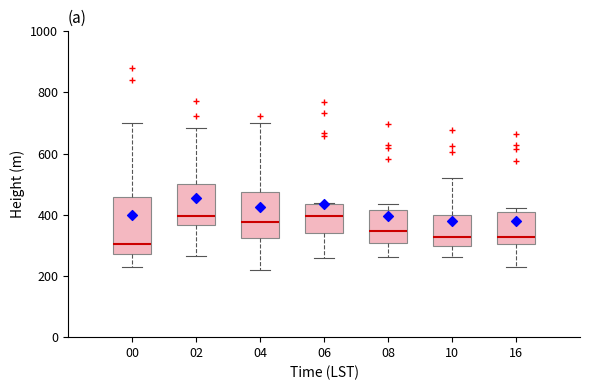

Reading left to right, transcribe this box plot: for each box, give where its median line is, the range the box spans, and where its two whiskers end, as read against the y-axis. The values are not printed on the chart, so give them approximately, as read against the axis.

00: median 300, box 280 to 460, whiskers 240 to 700
02: median 400, box 360 to 500, whiskers 260 to 680
04: median 380, box 320 to 480, whiskers 220 to 700
06: median 400, box 340 to 440, whiskers 260 to 440
08: median 340, box 300 to 420, whiskers 260 to 440
10: median 320, box 300 to 400, whiskers 260 to 520
16: median 320, box 300 to 400, whiskers 240 to 420